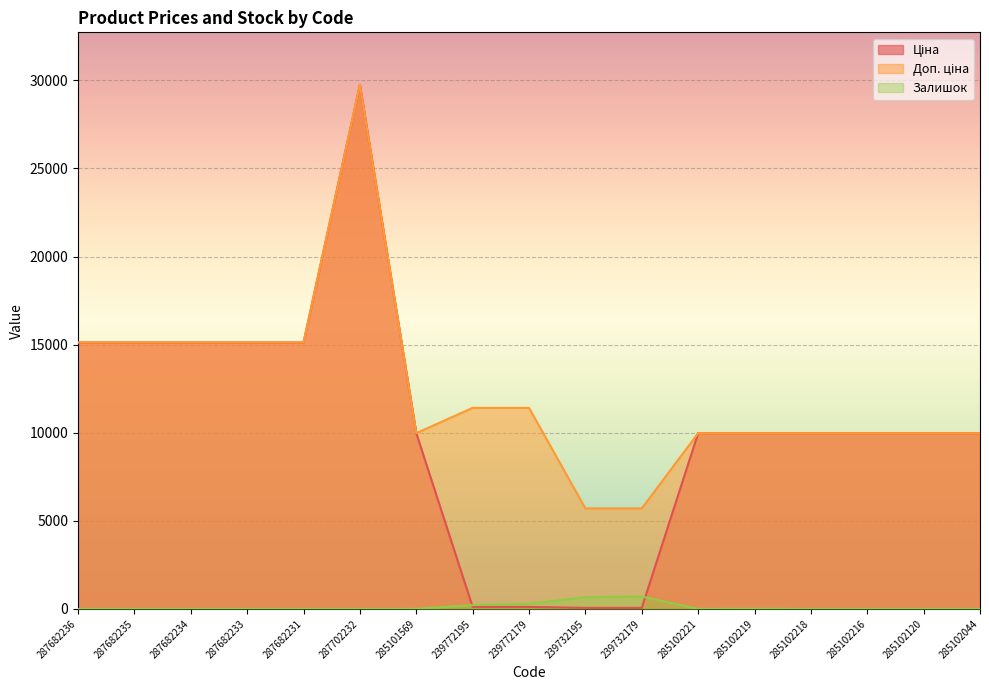

How many lines are shown in the chart?

3